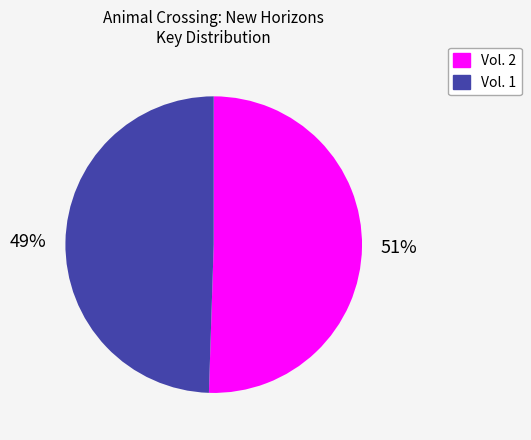

What is the ratio of the value at Vol. 1 to the value at Vol. 2?

1.0